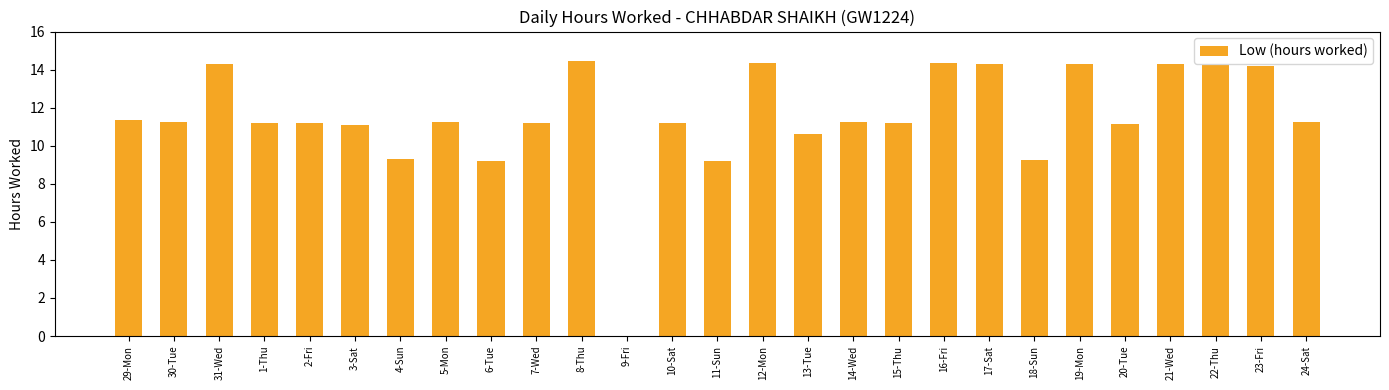

What is the sum of all values?

310.9